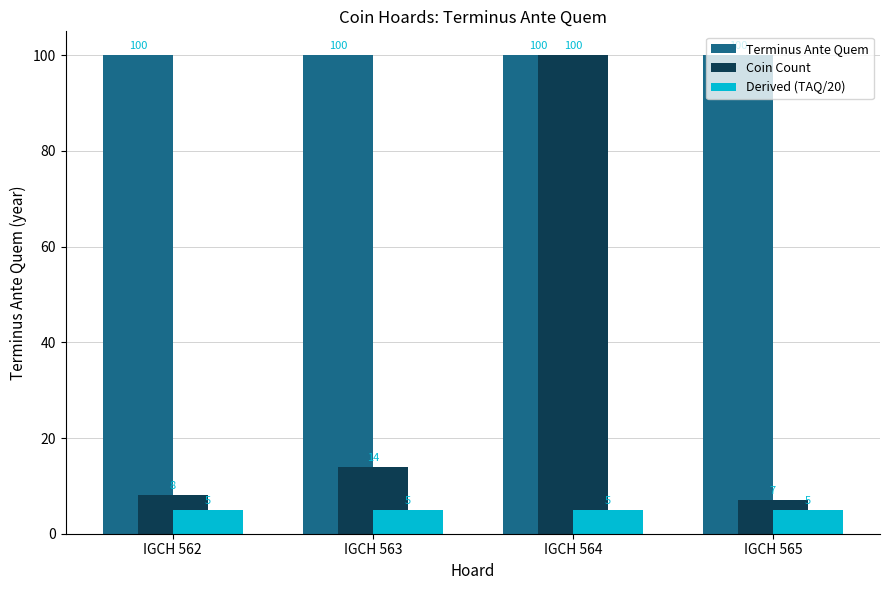

Rank the series by their average value, from highest to lowest.

Terminus Ante Quem, Coin Count, Derived (TAQ/20)